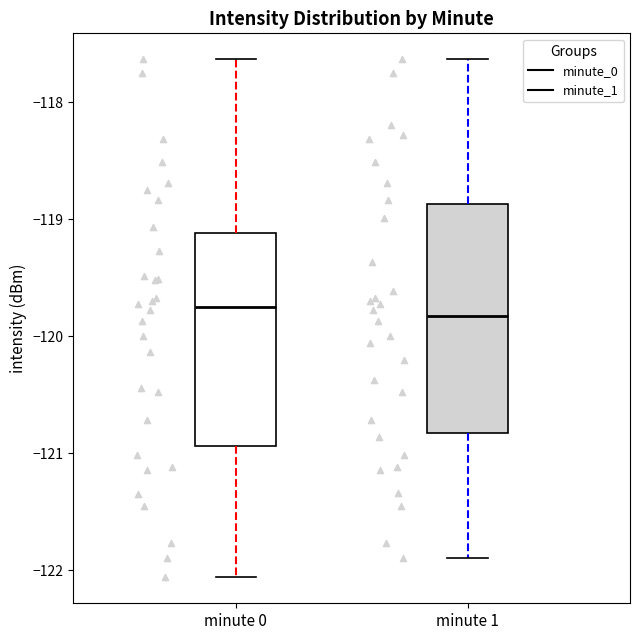

Where is the lower edge of the box for minute 1 on the y-axis? The values are not printed on the chart, so give them approximately, as read against the axis.

-120.8